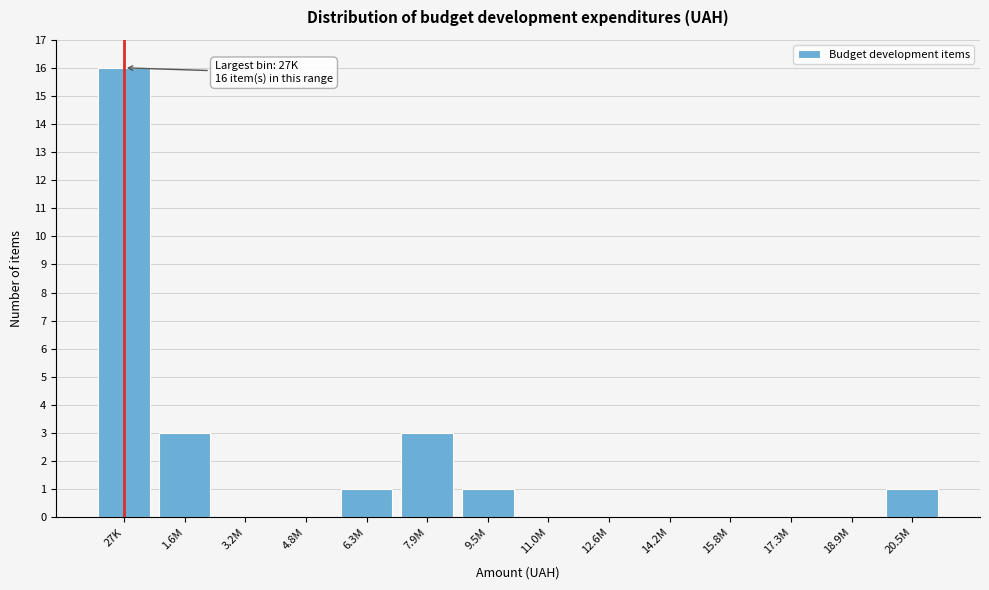

Reading right to left, transcribe all the data shown in this chart.

20.5M=1	18.9M=0	17.3M=0	15.8M=0	14.2M=0	12.6M=0	11.0M=0	9.5M=1	7.9M=3	6.3M=1	4.8M=0	3.2M=0	1.6M=3	27K=16